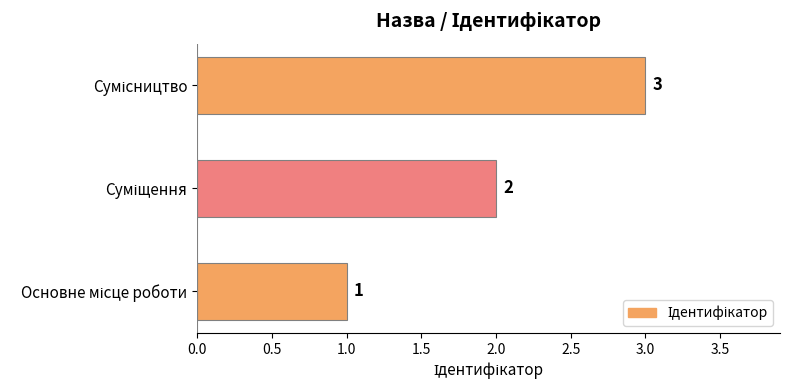

How many values are between 1 and 3?

3